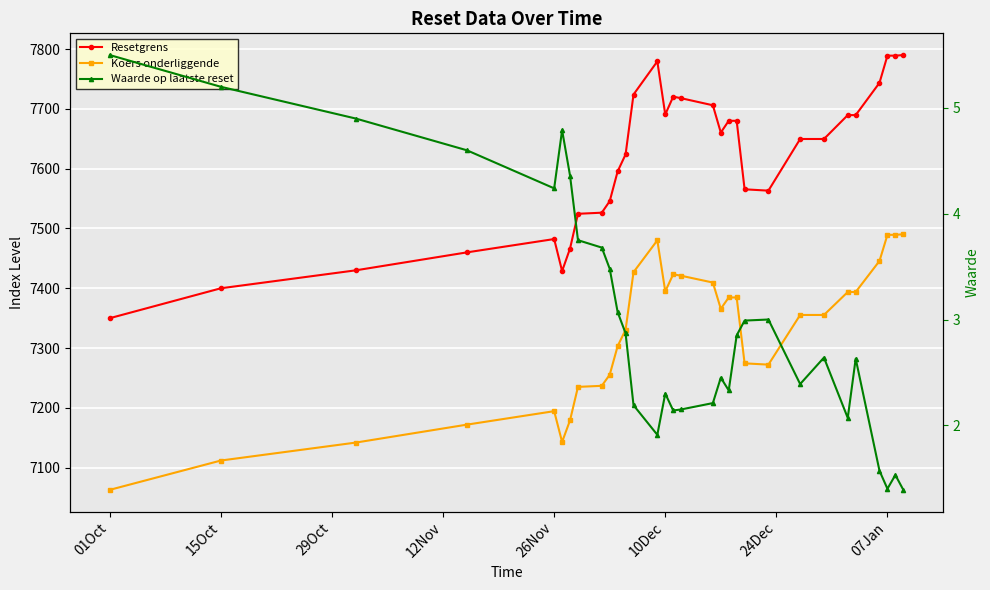

Reading left to right, list all the values displayed in this chart.

Resetgrens: 7350.0	7400.0	7430.0	7460.0	7482.3	7428.8	7466.4	7524.5	7526.4	7545.6	7595.4	7623.8	7724.0	7779.3	7690.6	7720.3	7717.8	7706.0	7660.3	7680.0	7680.0	7565.5	7563.2	7649.6	7649.6	7689.5	7689.5	7743.5	7788.9	7788.9	7789.9
Koers onderliggende: 7063.0	7112.0	7142.0	7172.0	7194.5	7143.0	7179.2	7235.1	7236.9	7255.4	7303.3	7330.5	7426.9	7480.1	7394.8	7423.4	7420.9	7409.6	7365.7	7384.6	7384.6	7274.5	7272.3	7355.4	7355.4	7393.8	7393.8	7445.7	7489.4	7489.4	7490.3
Waarde op laatste reset: 5.5	5.2	4.9	4.6	4.2	4.8	4.4	3.8	3.7	3.5	3.1	2.9	2.2	1.9	2.3	2.1	2.1	2.2	2.5	2.3	2.9	3.0	3.0	2.4	2.6	2.1	2.6	1.6	1.4	1.5	1.4